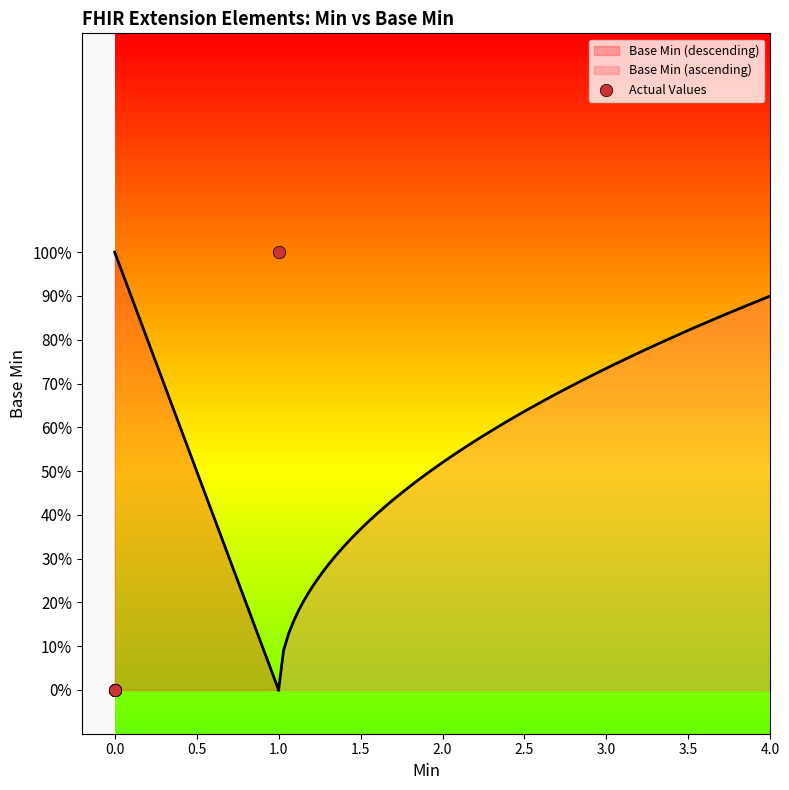

Which has a higher value, 1.5 or 0.0?

1.5